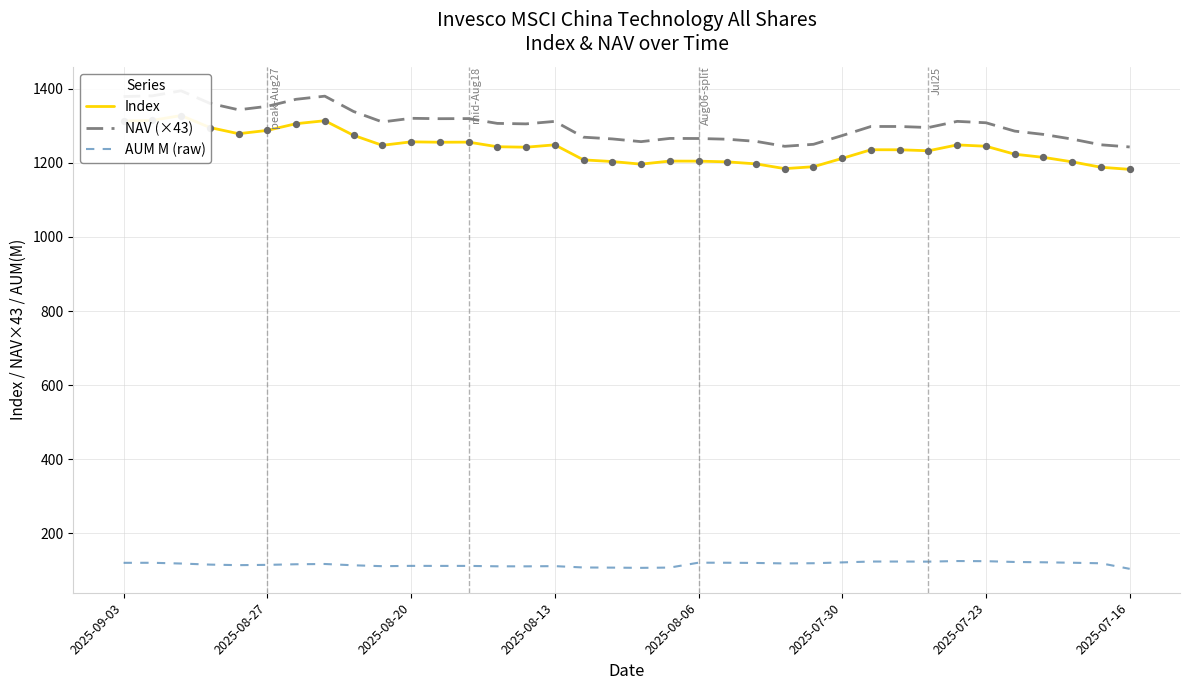

Which series reaches the minimum Y coordinate?

AUM M (raw)